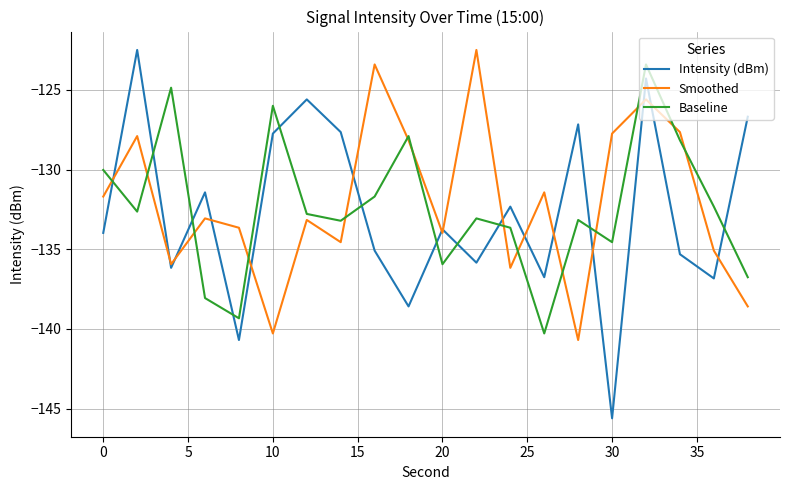

How many intersections are there between Intensity (dBm) and Baseline?

11